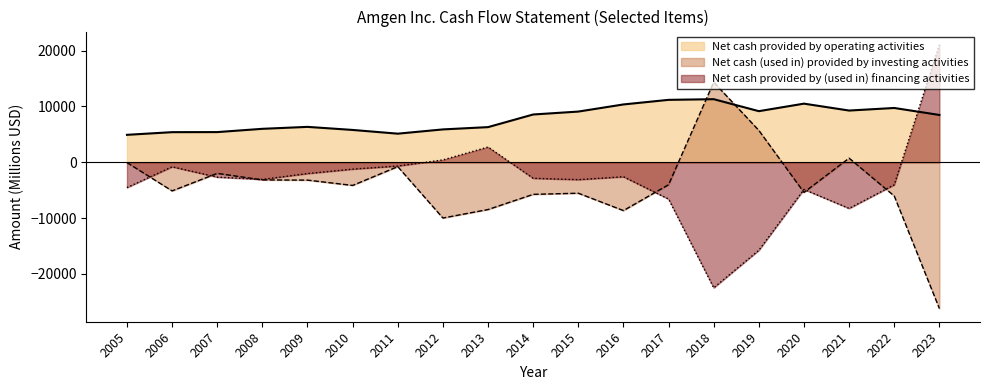

True or false: Net cash provided by operating activities and Net cash provided by (used in) financing activities intersect in this chart.

True